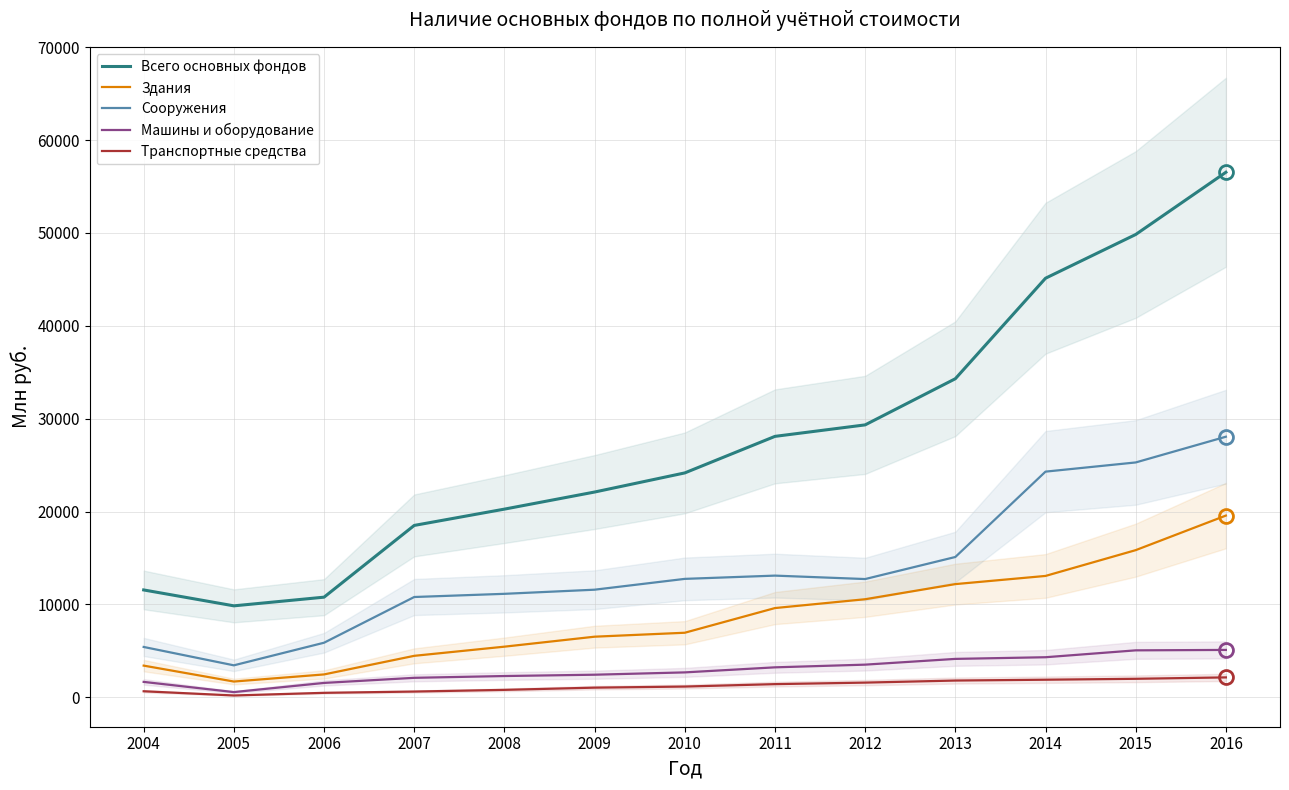

True or false: Сооружения and Машины и оборудование intersect in this chart.

False